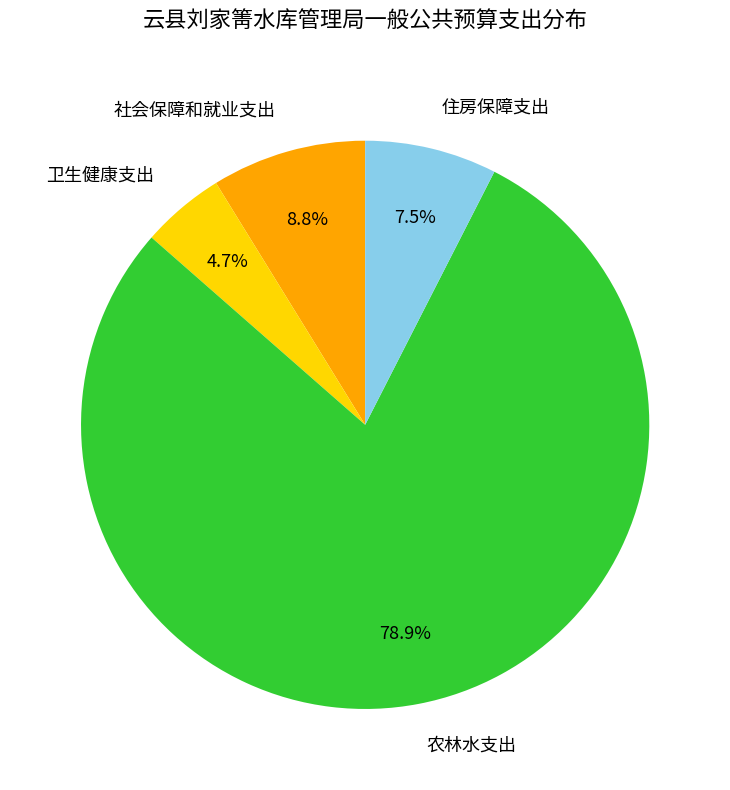

Which has a higher value, 农林水支出 or 住房保障支出?

农林水支出